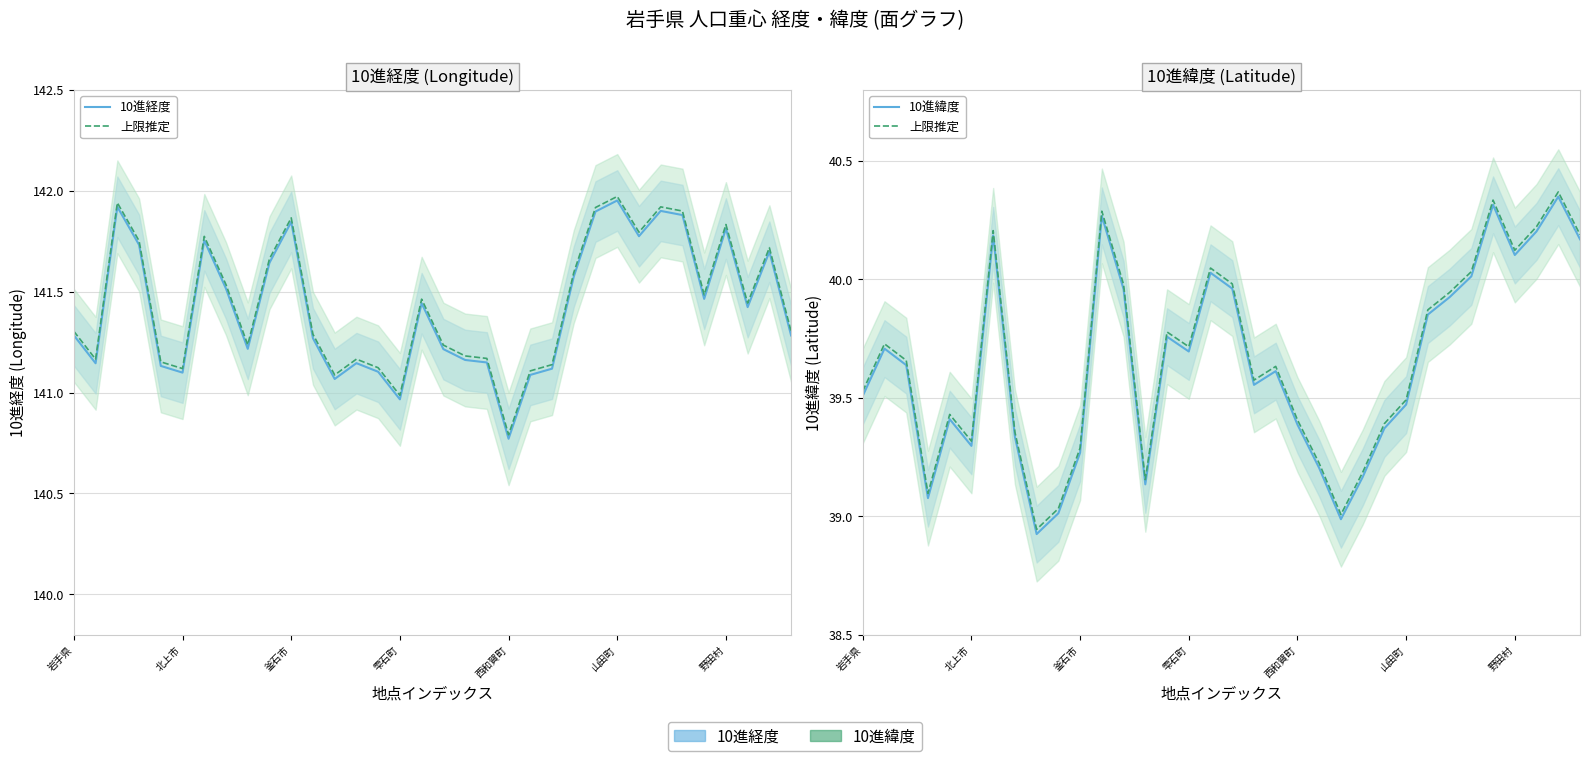

What value does the 10進緯度 series have at 22?

39.0